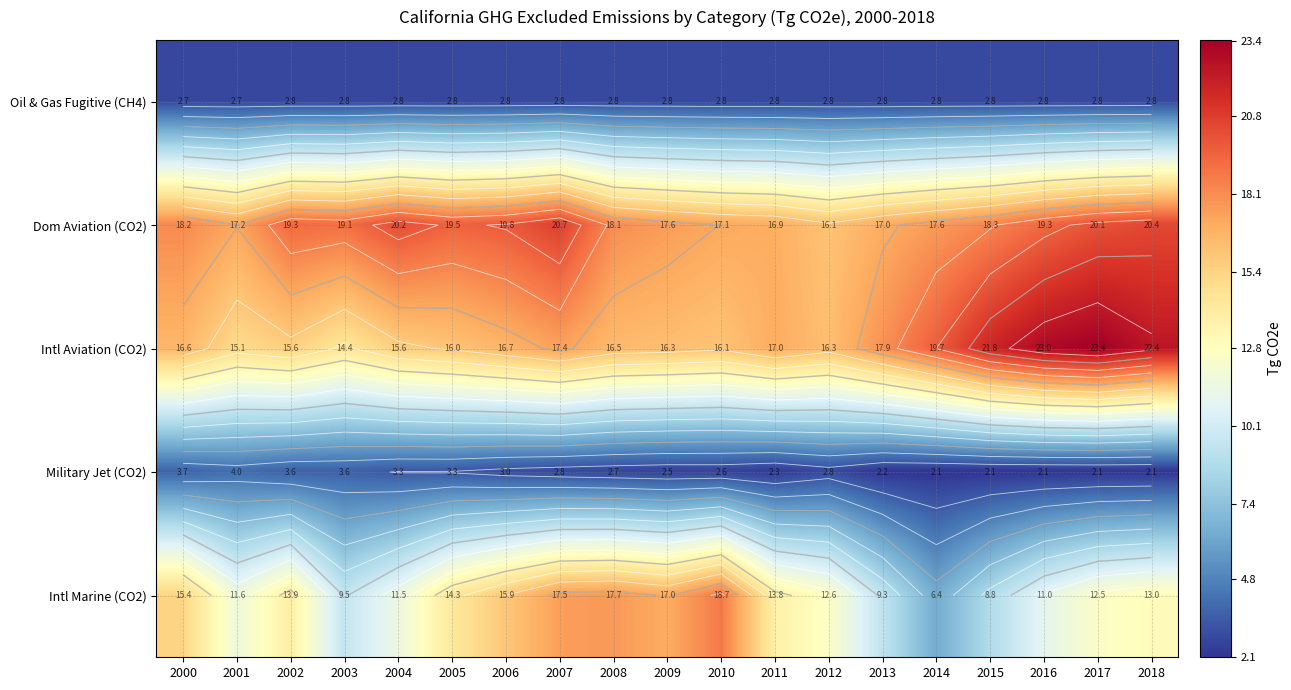

What is the total value across all series at 2000?

56.6